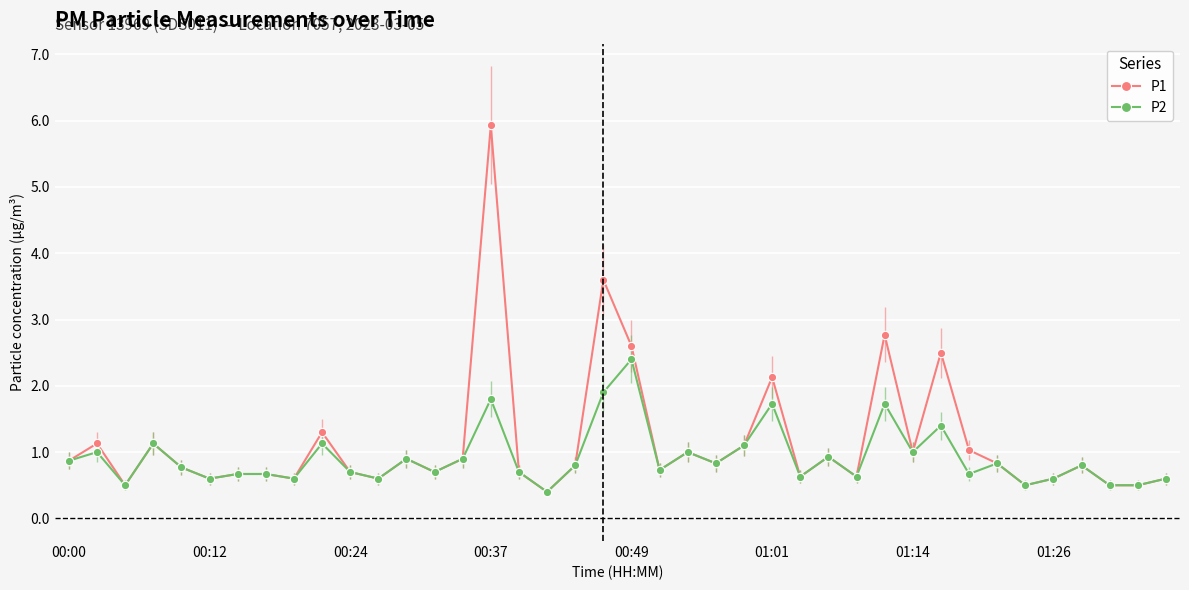

What are all the series names shown in the legend?

P1, P2